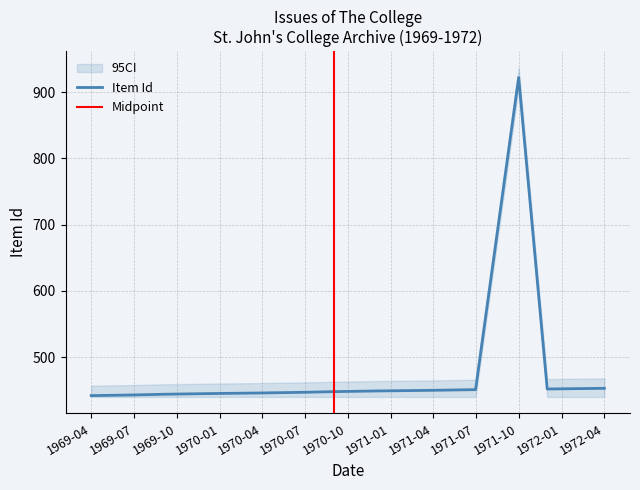

What is the change in value from 1971-10 to 1972-04?

-469